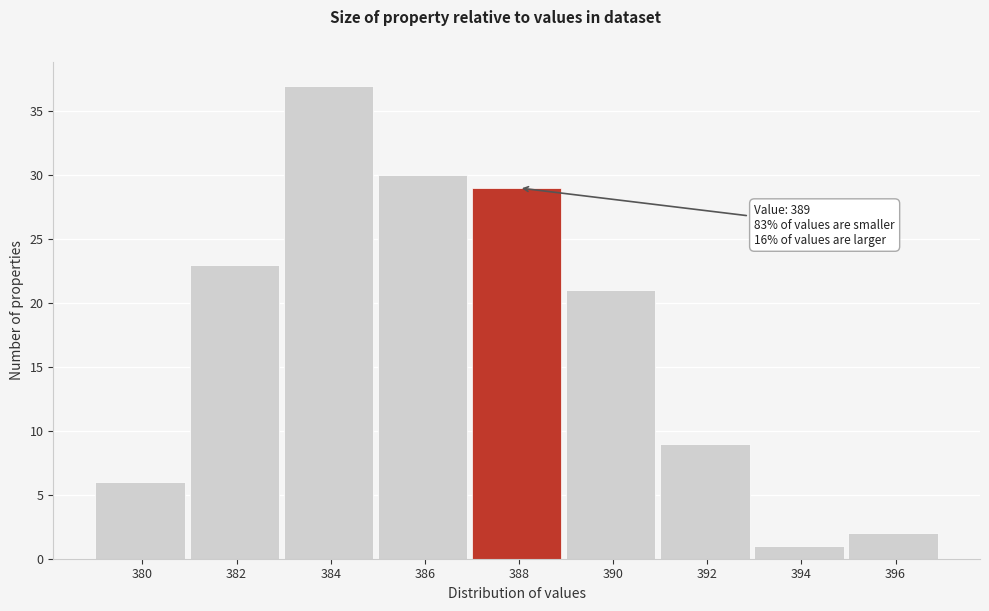

Reading left to right, what are all the values shown in this chart?

6	23	37	30	29	21	9	1	2